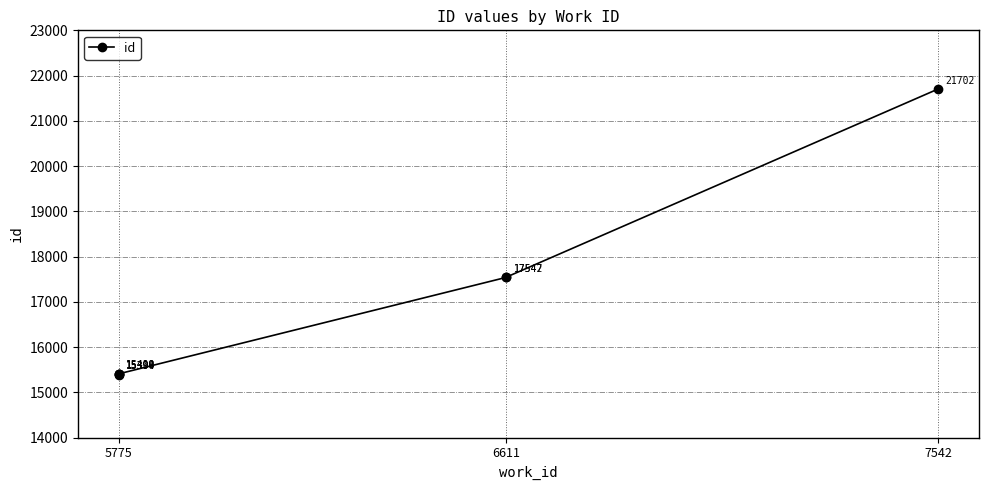

Is this an area chart (filled region under the line)?

No